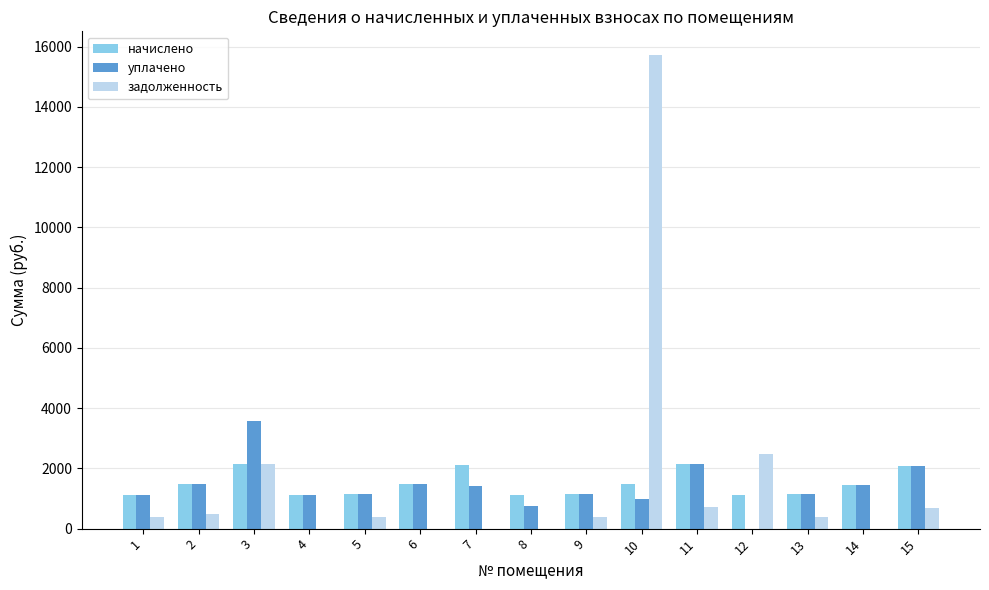

What is the sum of all начислено values?

22268.0